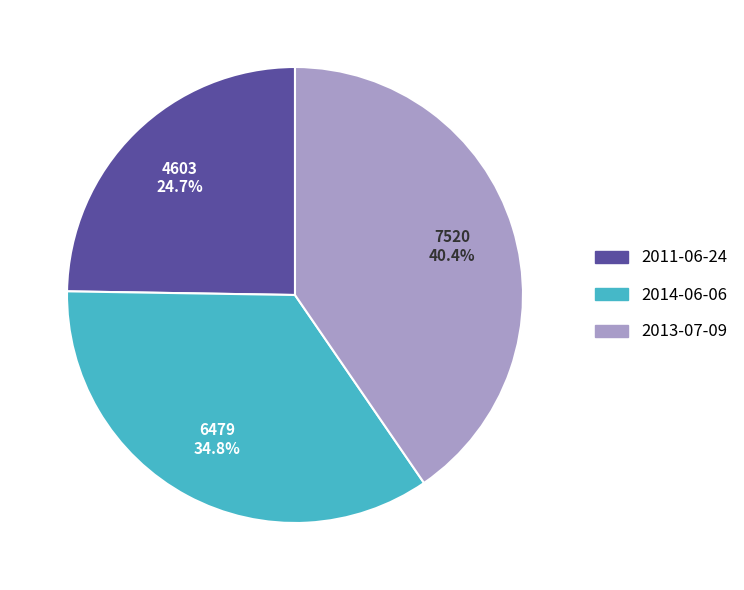

Rank the categories by value from lowest to highest.

2011-06-24, 2014-06-06, 2013-07-09